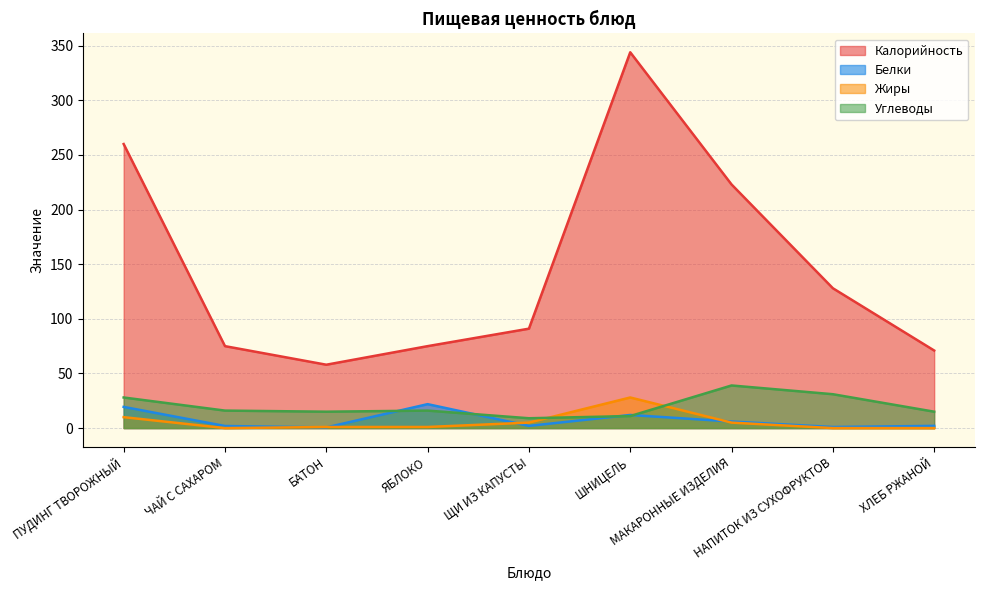

What is the value of the Углеводы point at the 5th from the left?

9.0